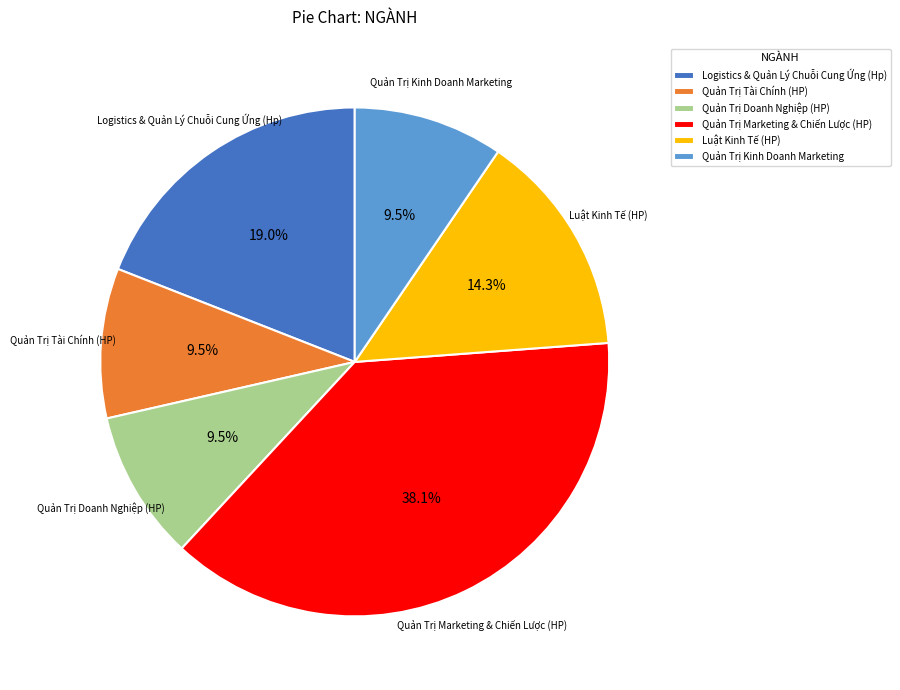

Is it true that Luật Kinh Tế (HP) is 14% of the pie?

True